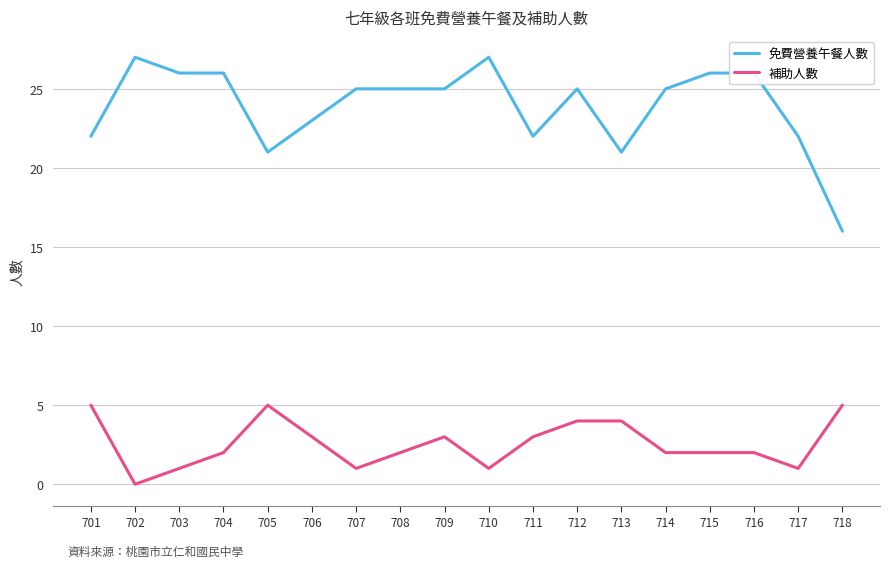

Is it true that 補助人數 equals 3 at 711?

True